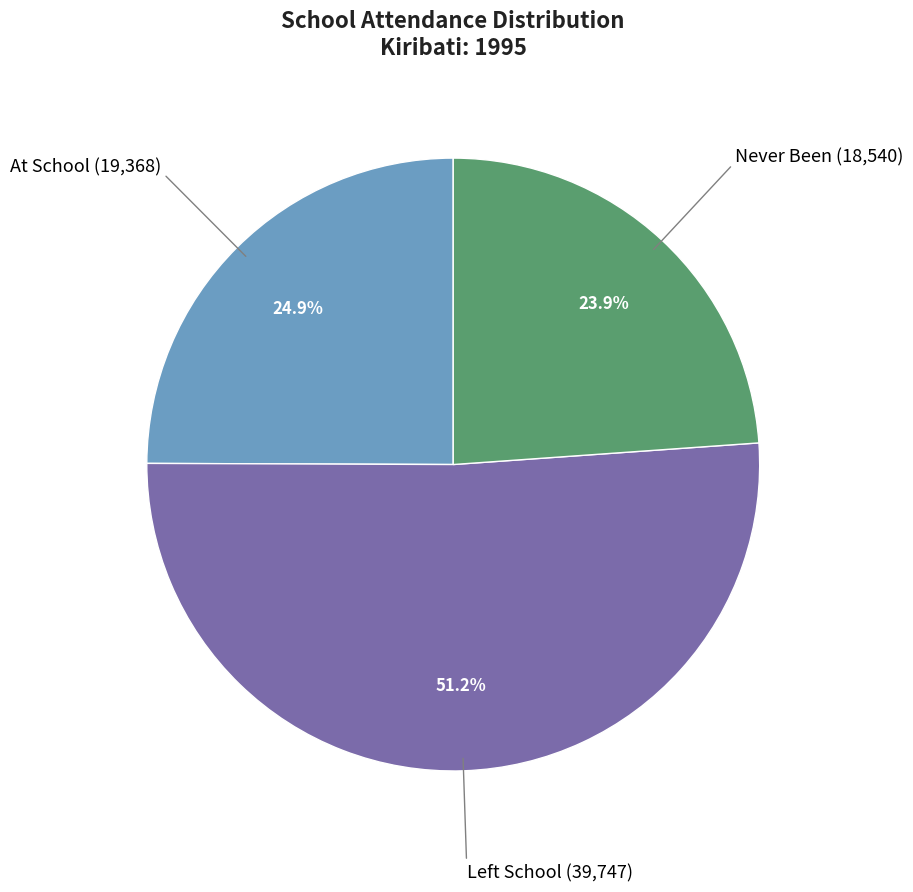

Does any single category account for the majority?

Yes